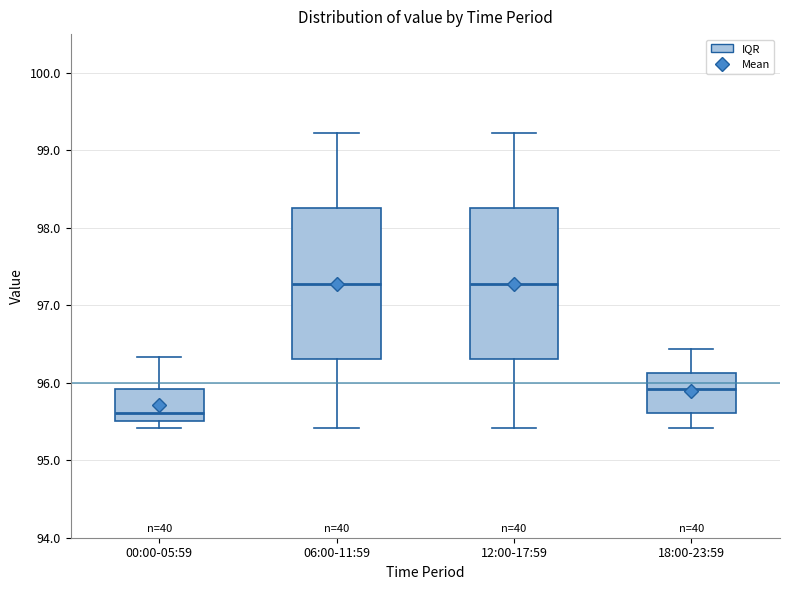

Where does the lower whisker of the box for 00:00-05:59 end on the y-axis? The values are not printed on the chart, so give them approximately, as read against the axis.

95.4